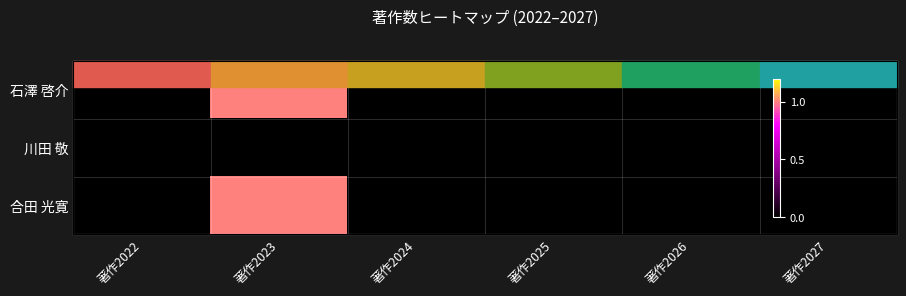

Between 著作2023 and 著作2027, which series saw the biggest shift?

石澤 啓介